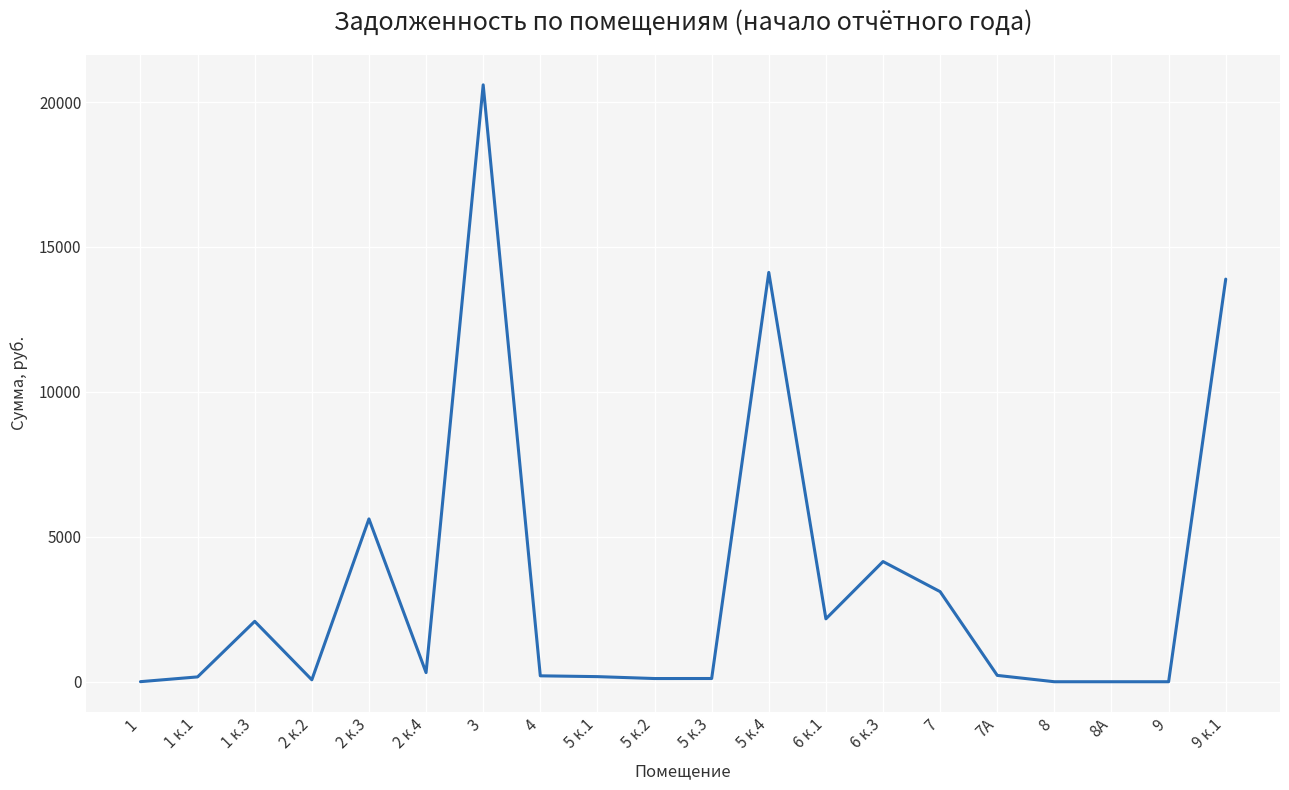

What is the difference between the maximum and minimum values?

20594.4